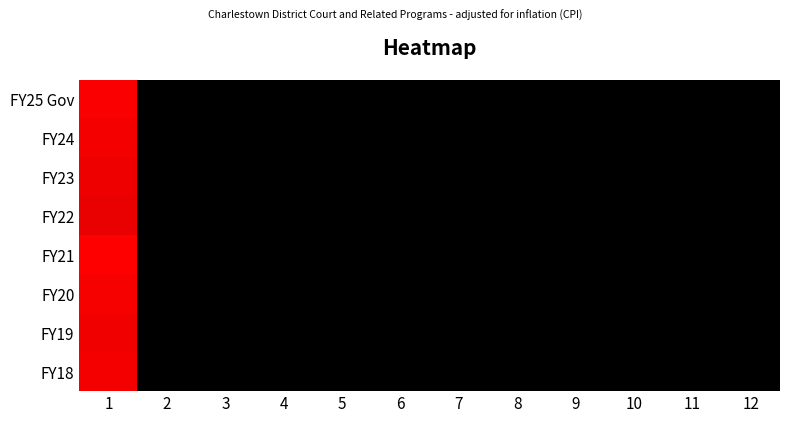

Which has a higher value, 10 or 9?

10